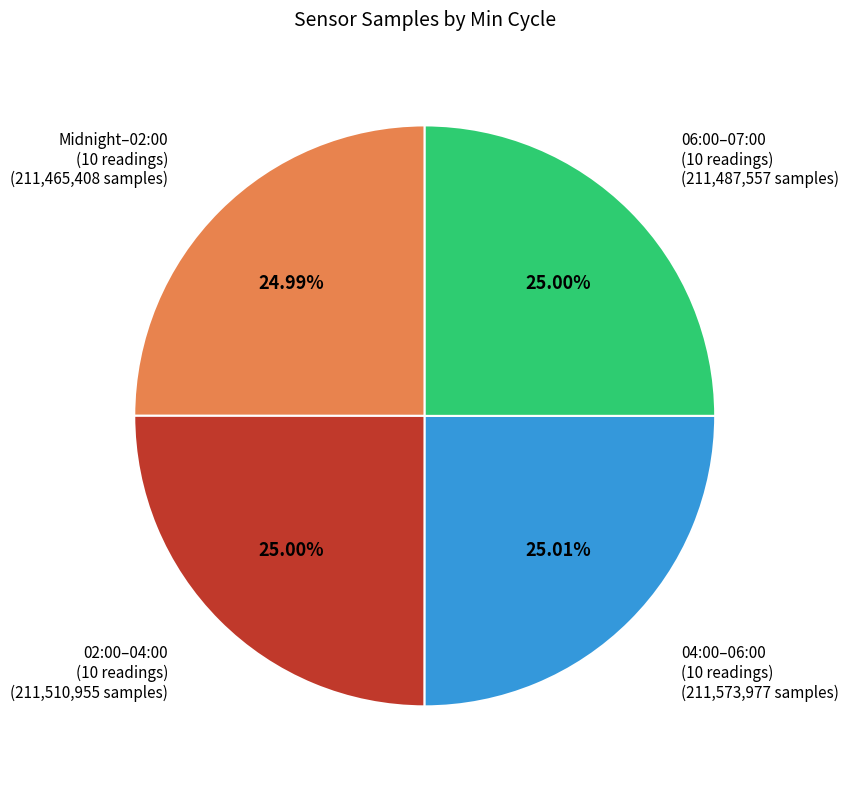

How many segments does this pie chart have?

4